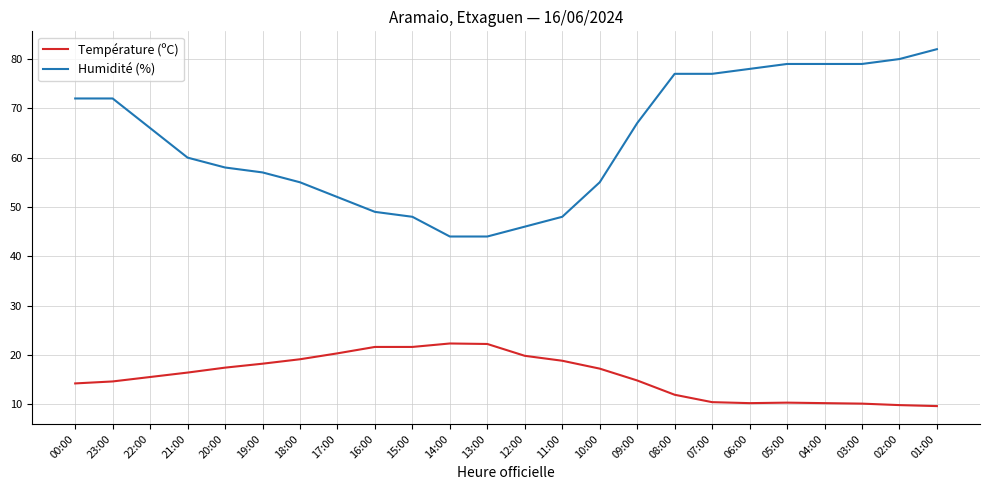

Rank the series by their maximum value, from highest to lowest.

Humidité (%), Température (ºC)